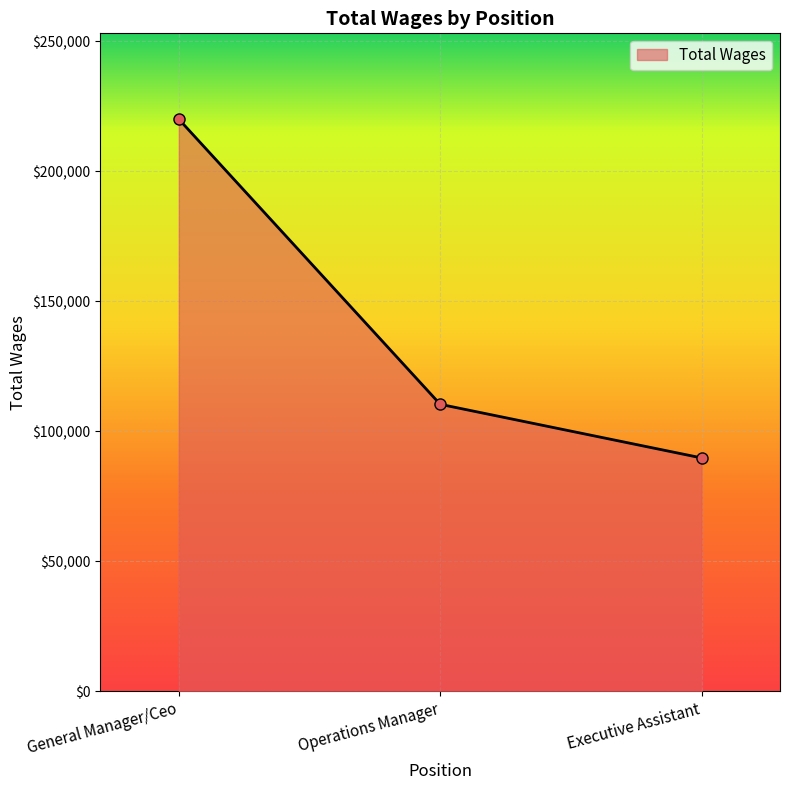

What is the value of the 3rd point from the left?

89770